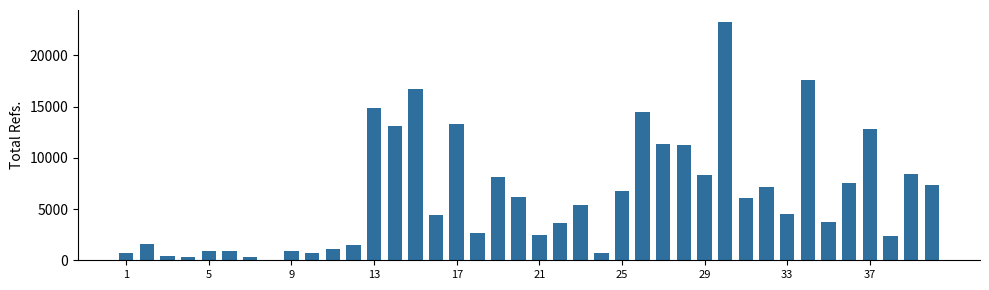

What is the maximum value shown in the chart?

23252